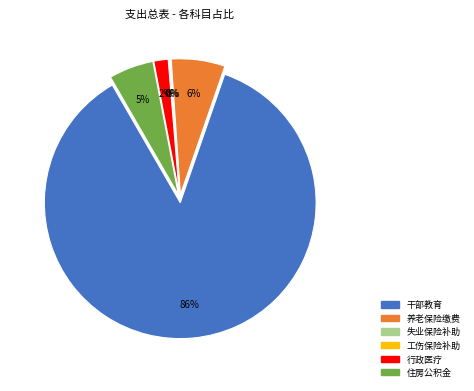

Does any single category account for the majority?

Yes